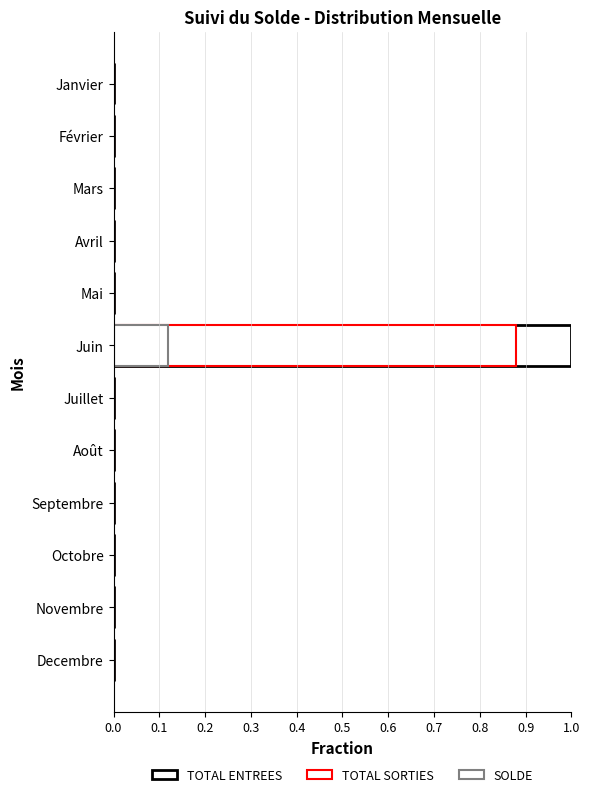

Reading right to left, what are all the values shown in this chart?

TOTAL ENTREES: 0.0	0.0	0.0	0.0	0.0	0.0	1.0	0.0	0.0	0.0	0.0	0.0
TOTAL SORTIES: 0.0	0.0	0.0	0.0	0.0	0.0	0.9	0.0	0.0	0.0	0.0	0.0
SOLDE: 0.0	0.0	0.0	0.0	0.0	0.0	0.1	0.0	0.0	0.0	0.0	0.0